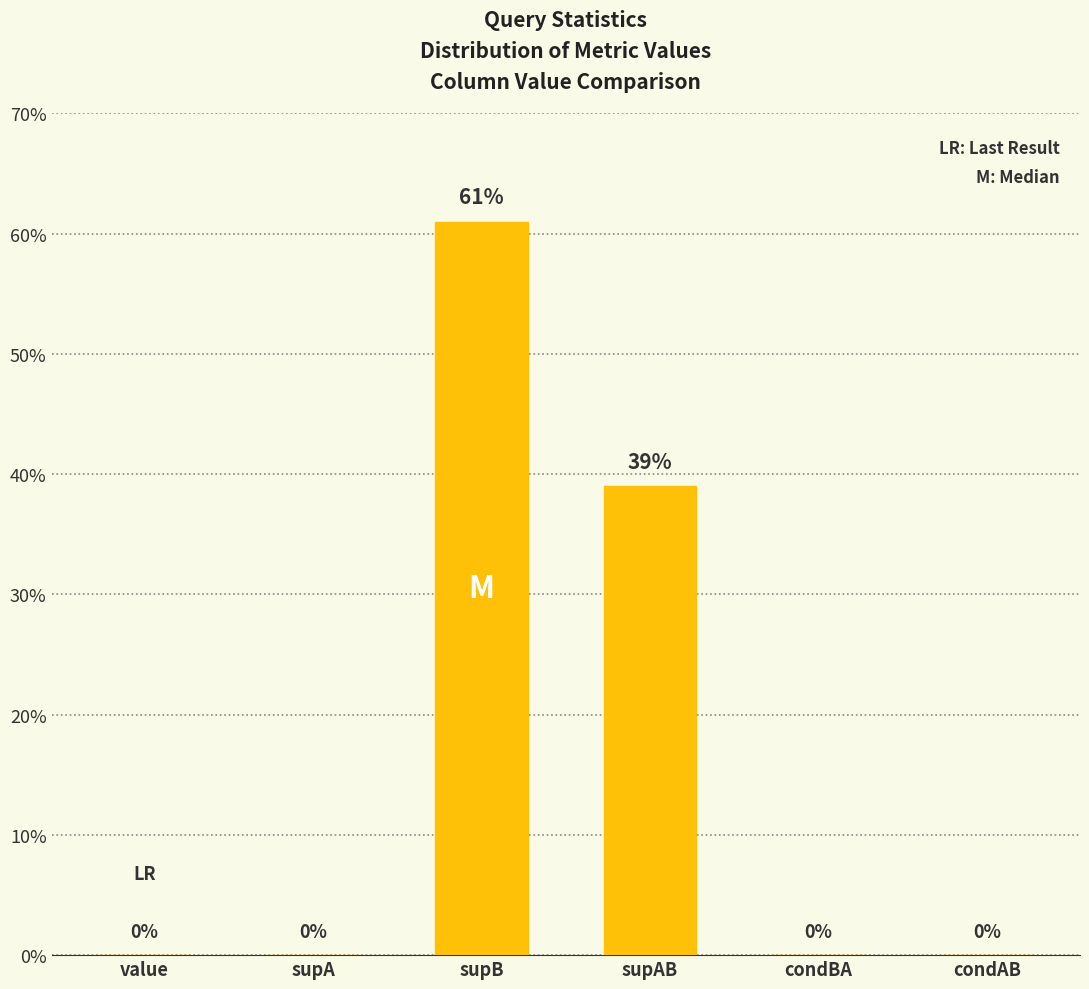

What is the sum of all values?

100